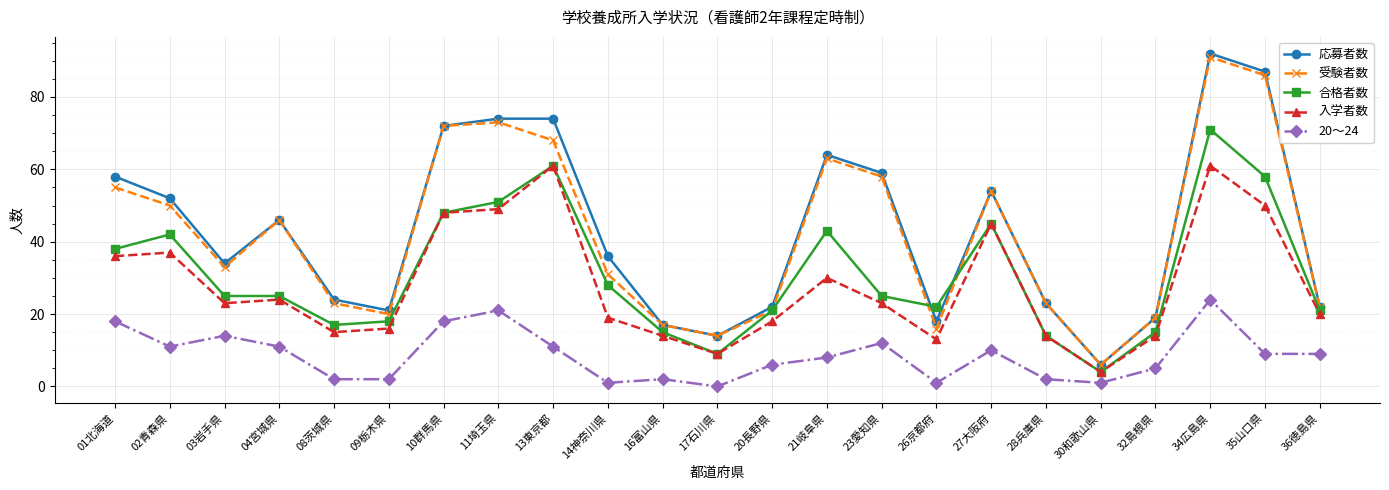

True or false: 20～24 and 入学者数 cross at least once.

False